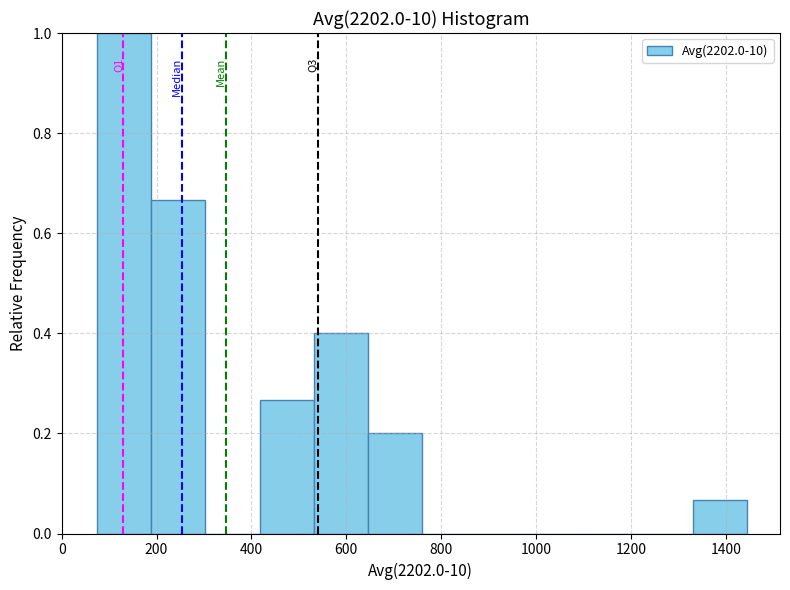

Over which range of the x-axis is the bar tallest?

80 to 180